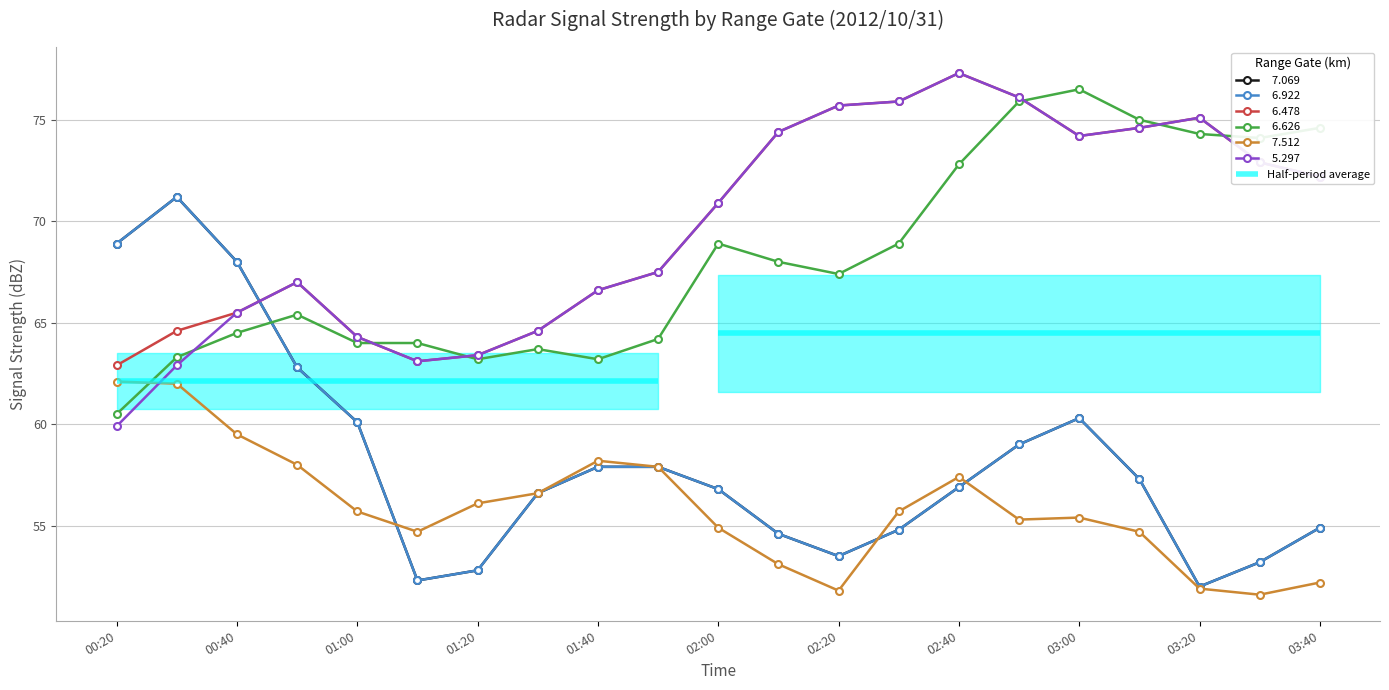

Rank the series at 2012/10/31 00:30 from highest to lowest value.

  7.069,   6.922,   6.478,   6.626,   5.297,   7.512